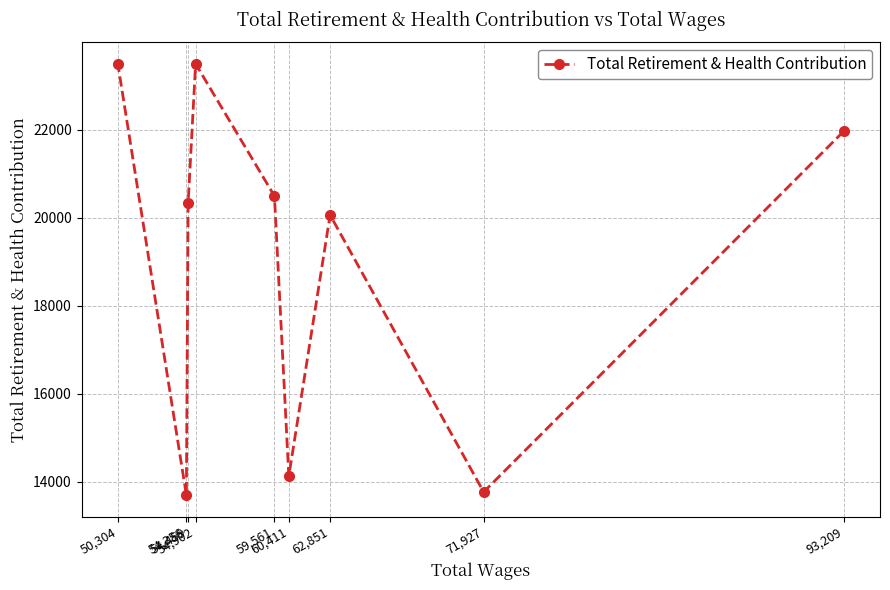

Count the number of data series in this chart.

1